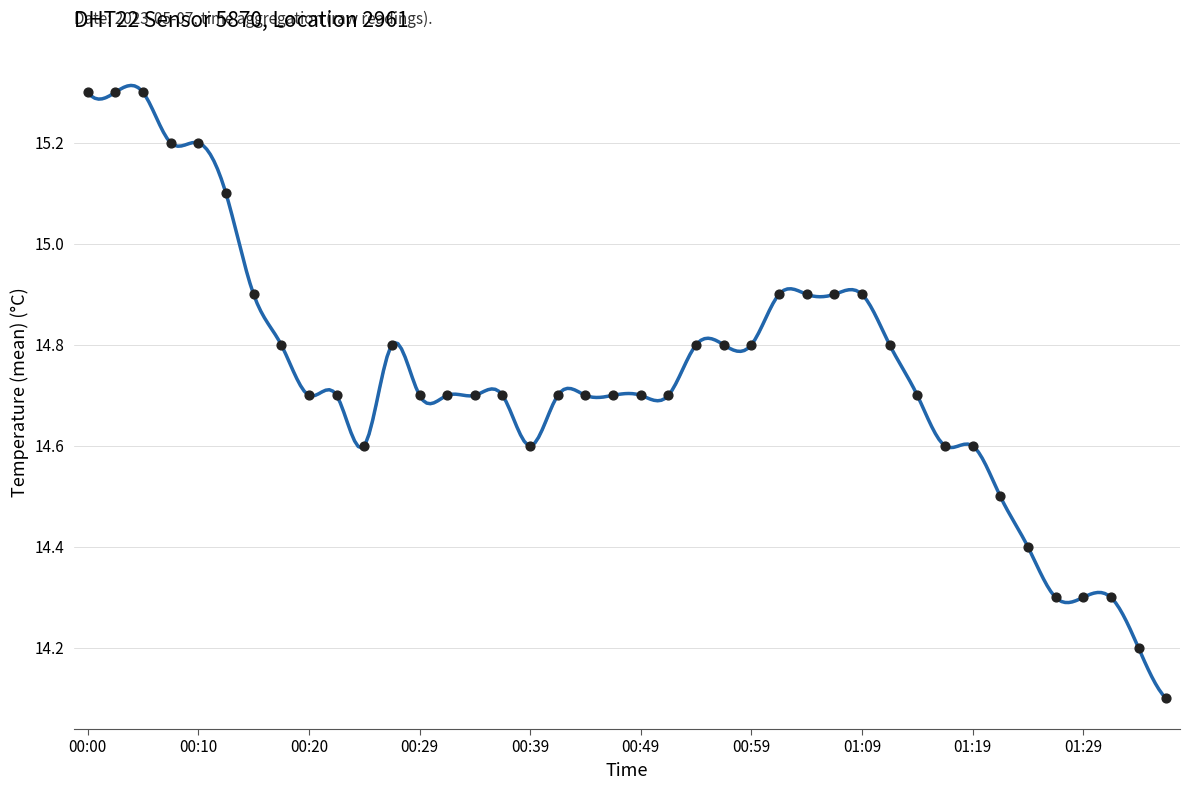

What is the change in value from 00:02 to 00:42?

-0.6